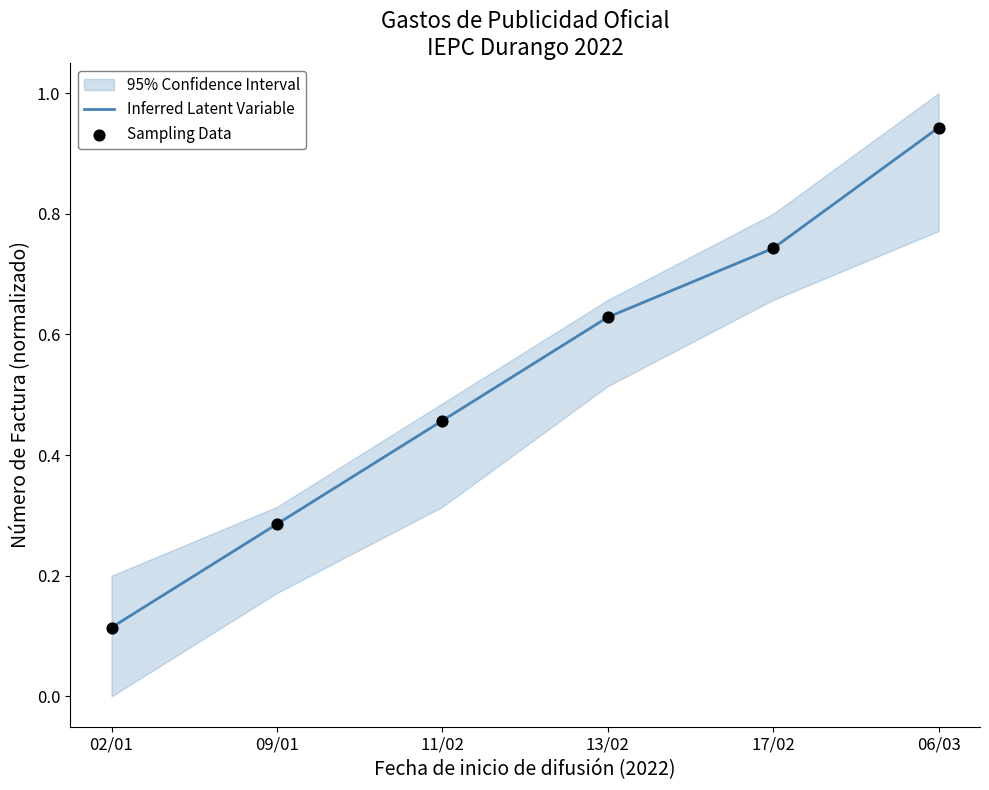

What are all the series names shown in the legend?

Inferred Latent Variable, Sampling Data